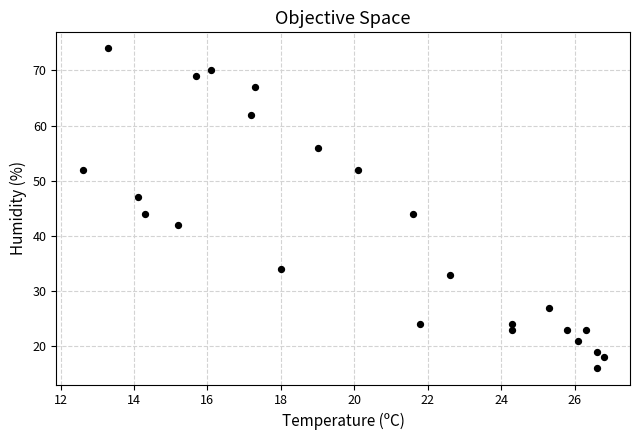

What is the range of Y values (max minus min)?

58